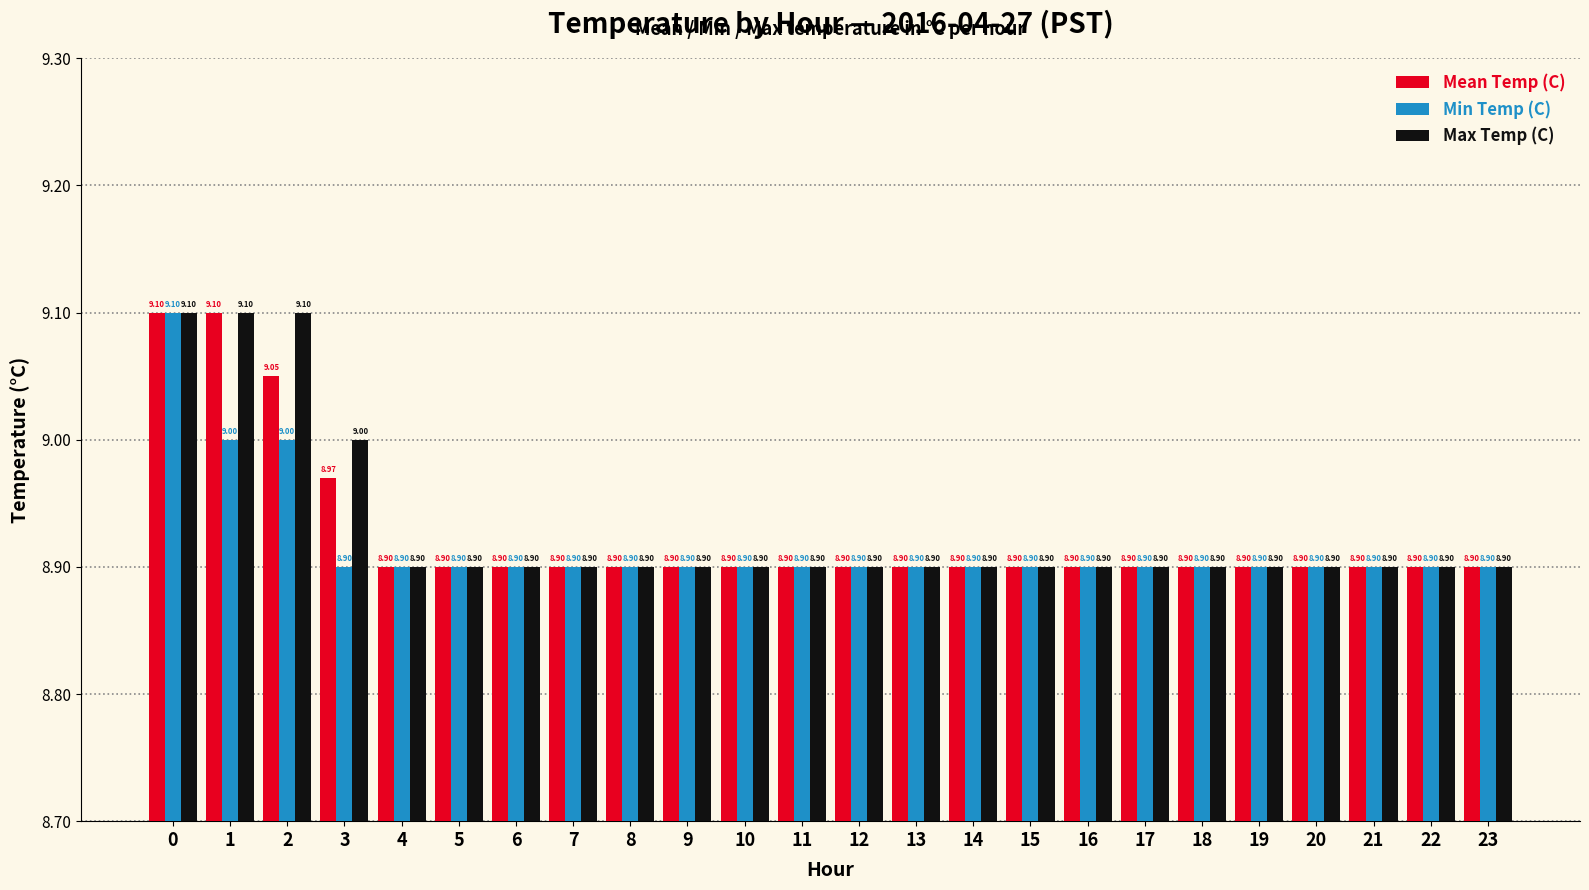

How many Min Temp (C) values are between 8 and 9?

23